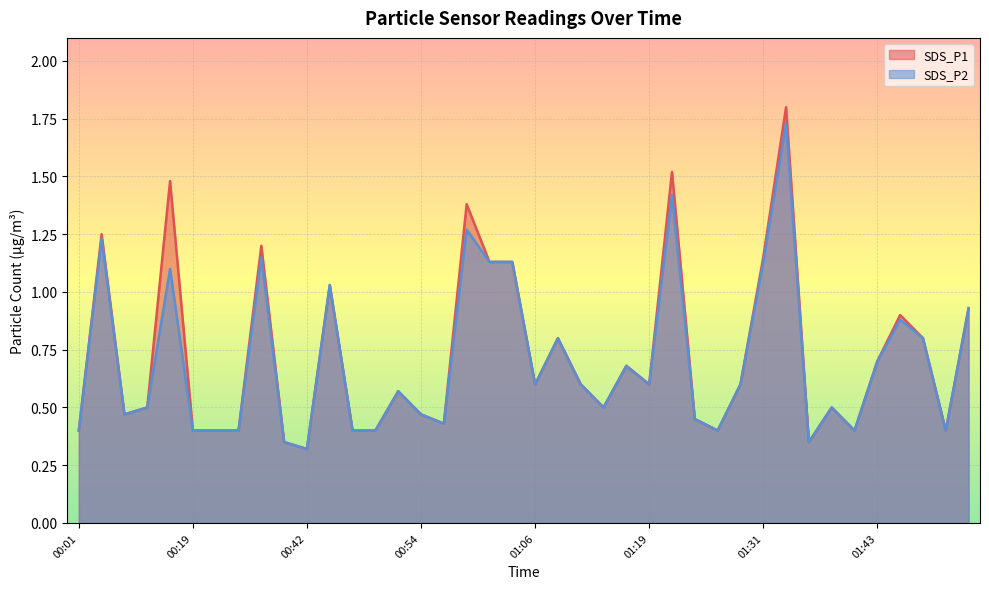

What are all the series names shown in the legend?

SDS_P1, SDS_P2